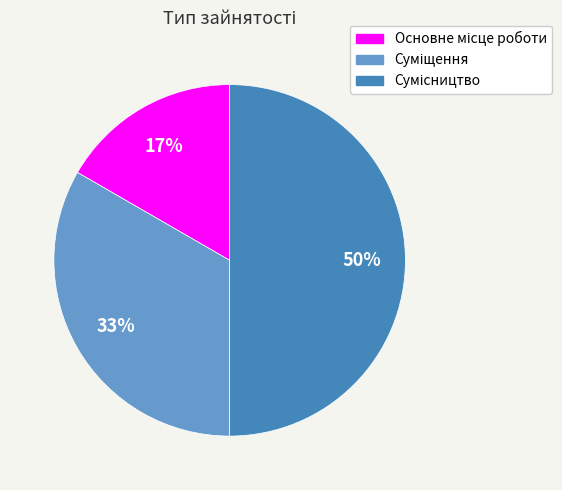

How many segments does this pie chart have?

3